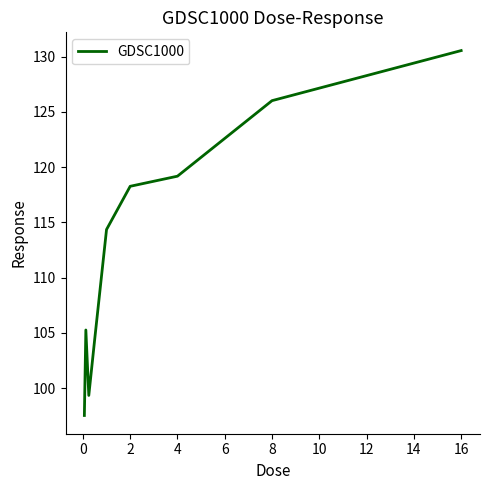

What is the maximum value shown in the chart?

130.6